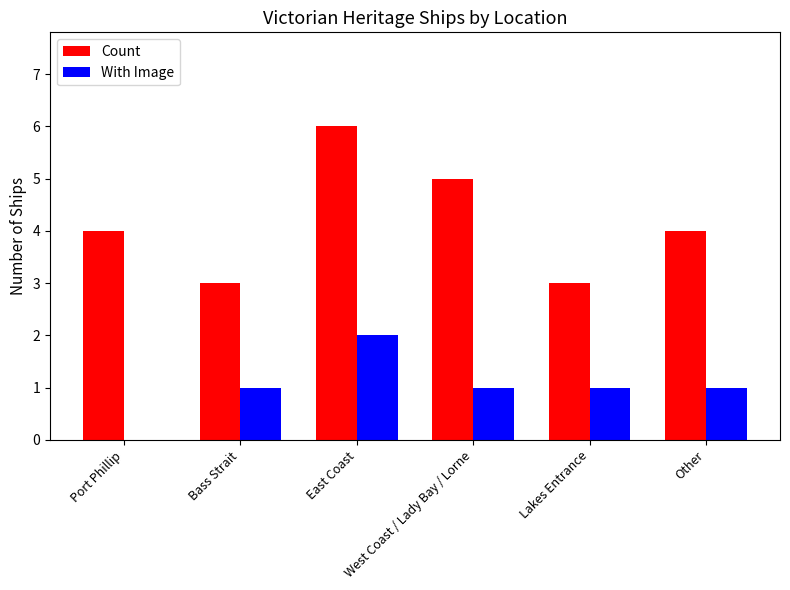

True or false: With Image has a value of 1 at Other.

True